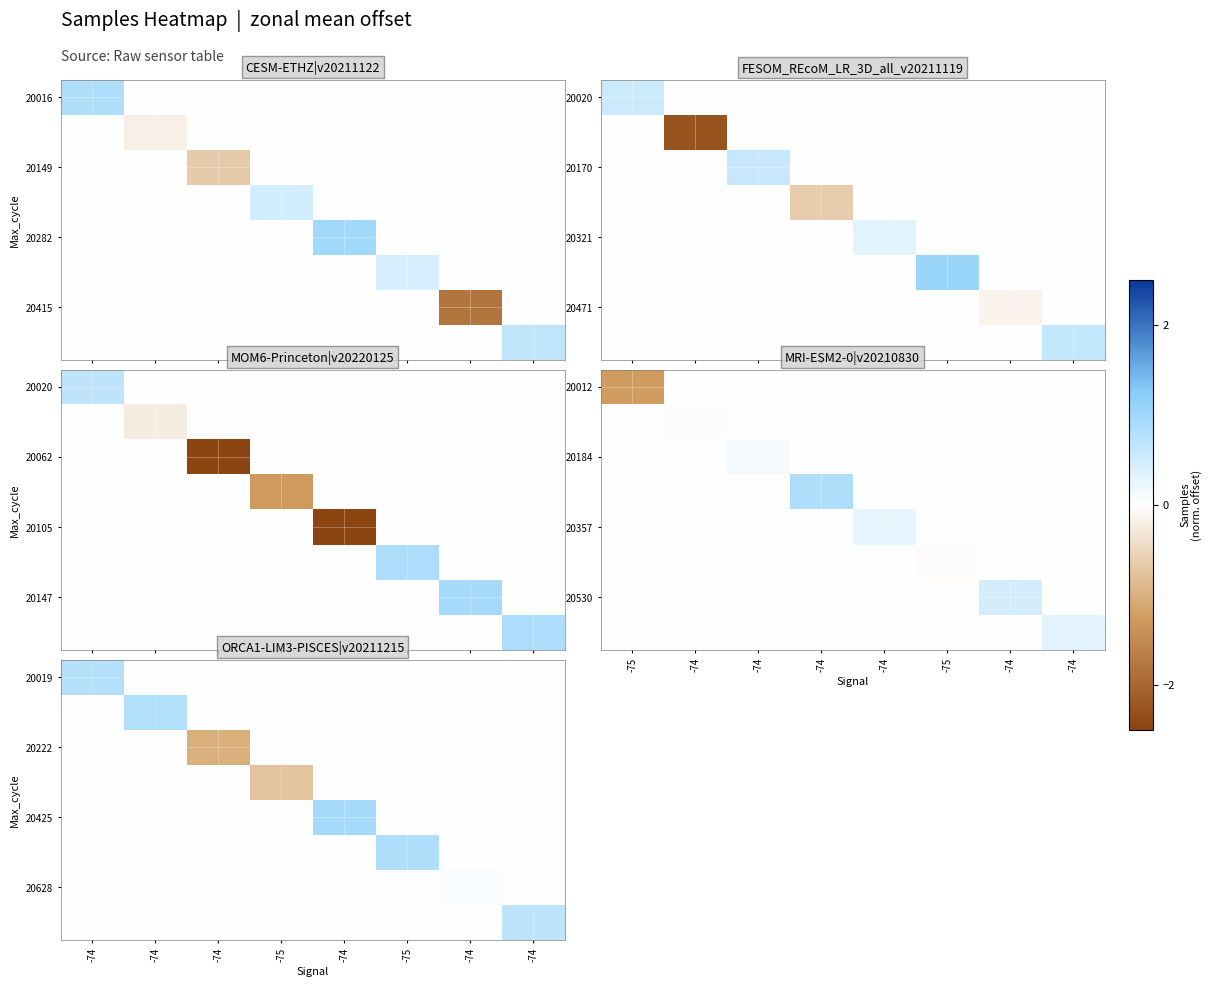

At which category does the chart reach its peak across all series?

-74